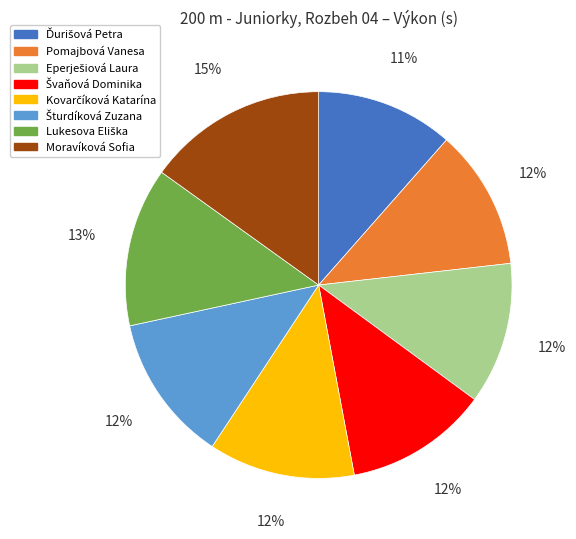

The Moravíková Sofia slice represents 7% of the pie. True or false?

False